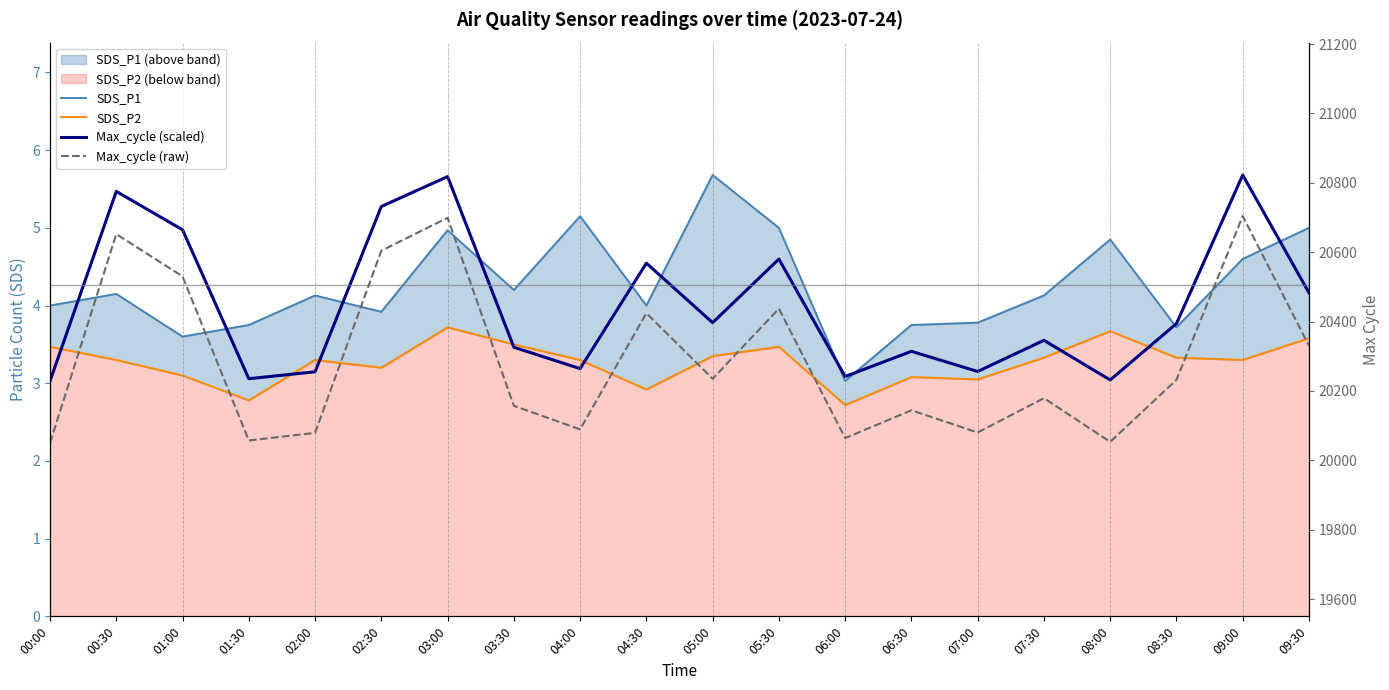

How many interior local valleys does the SDS_P1 series have?

6